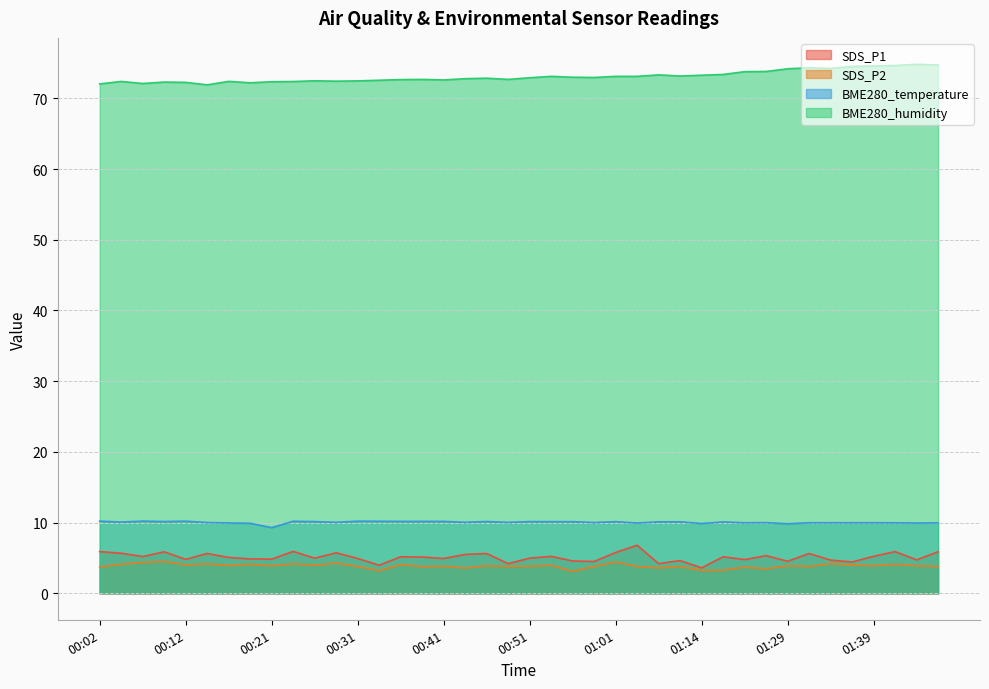

At which category does the chart reach its peak across all series?

01:44